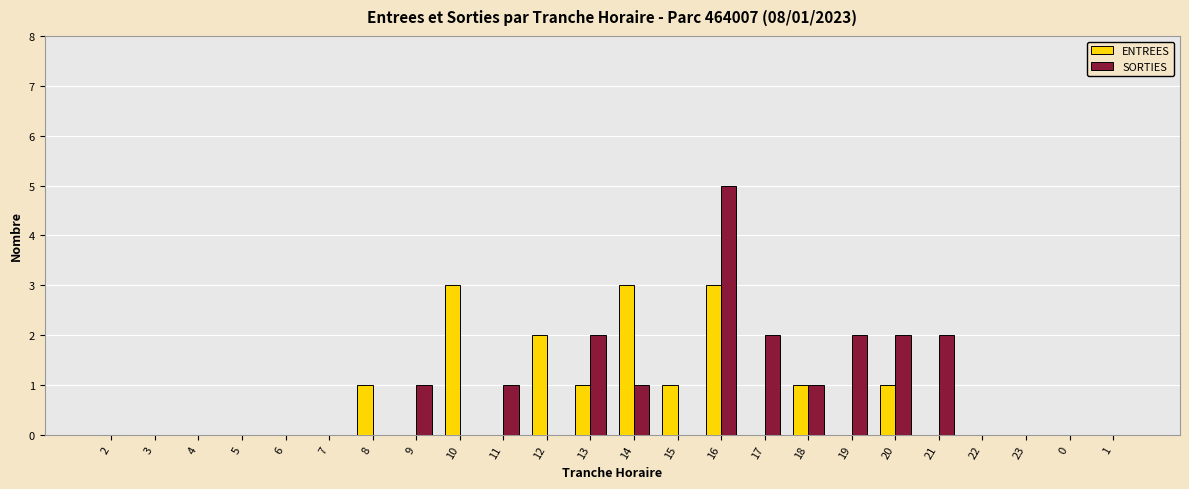

Are the bars horizontal?

No